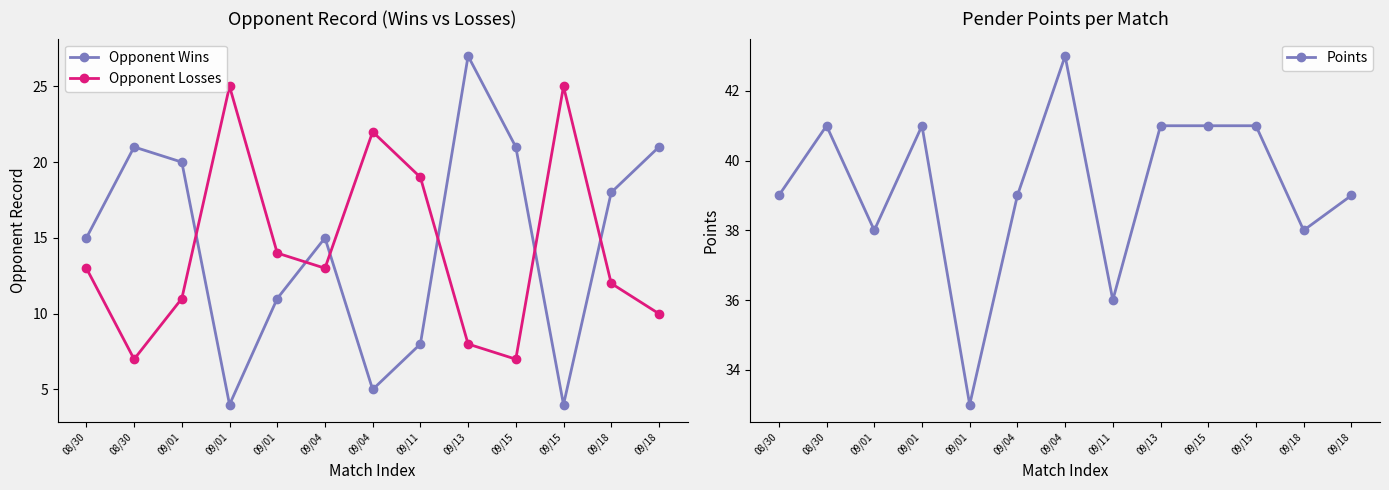

What is the maximum value shown in the chart?

43